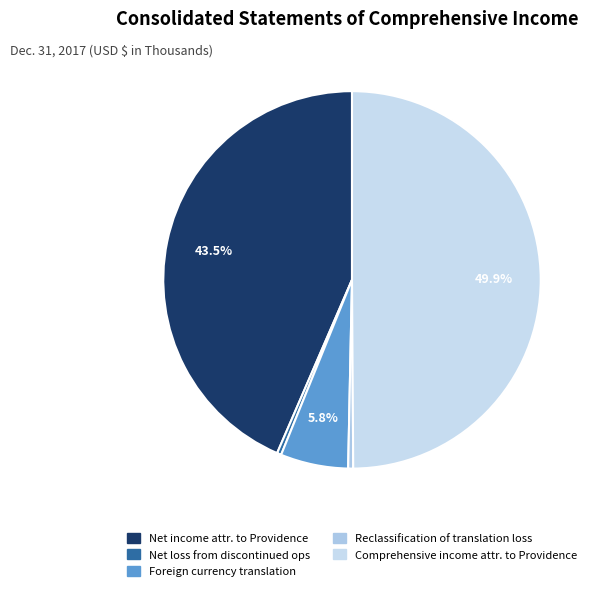

To the nearest percent, what is the difference between the largest and smallest slice percentages?

50%